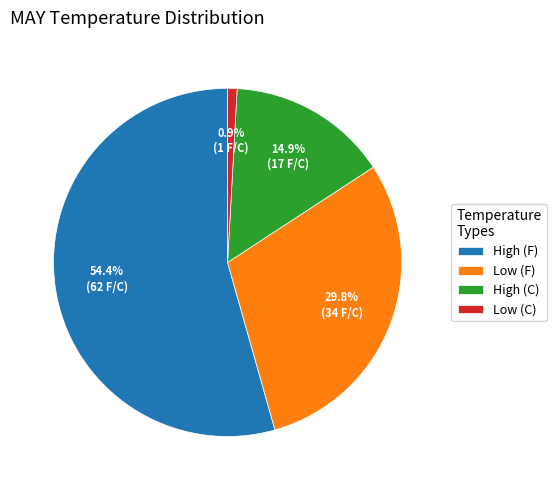

Which has a higher value, Low (C) or High (F)?

High (F)